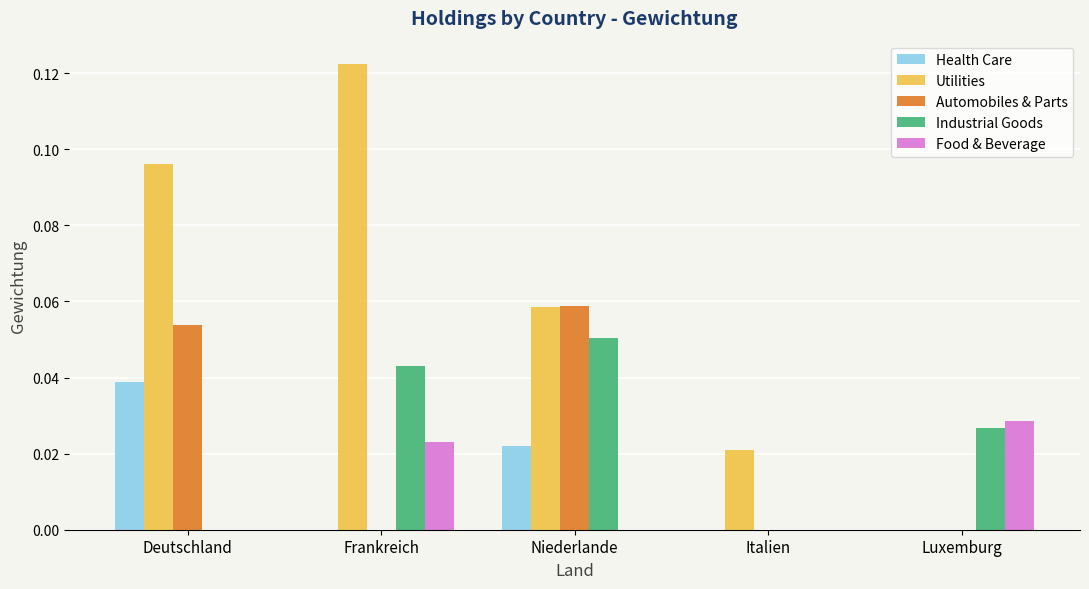

What is the sum of all Utilities values?

0.3